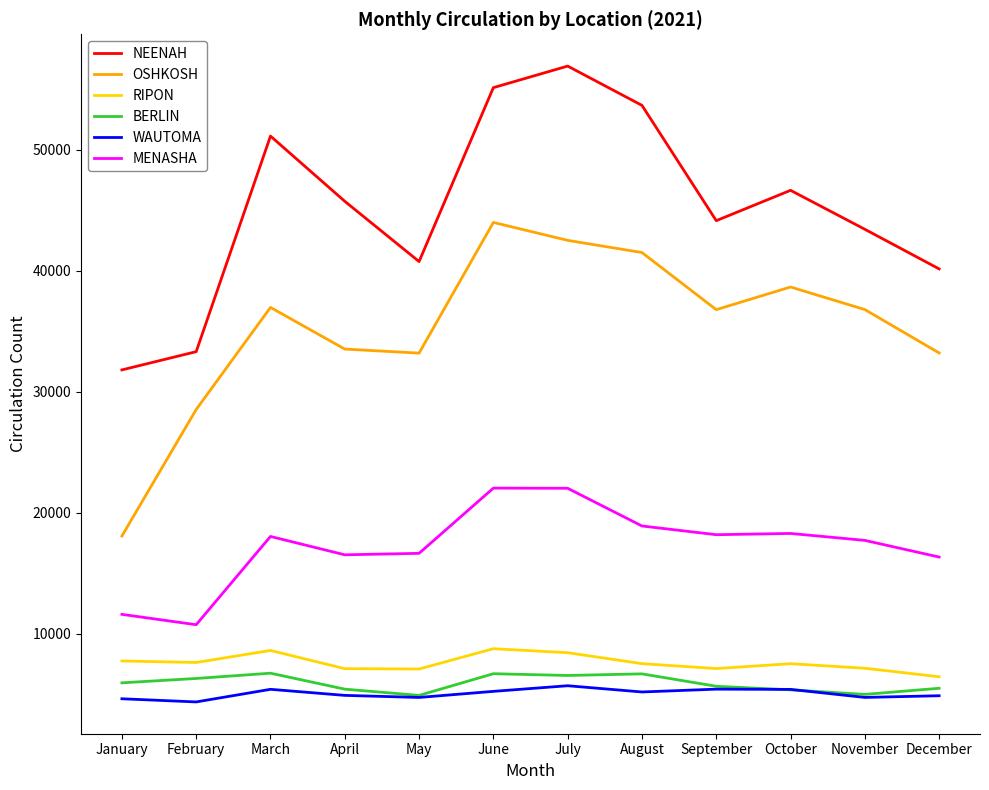

Between February and May, which series saw the biggest shift?

NEENAH